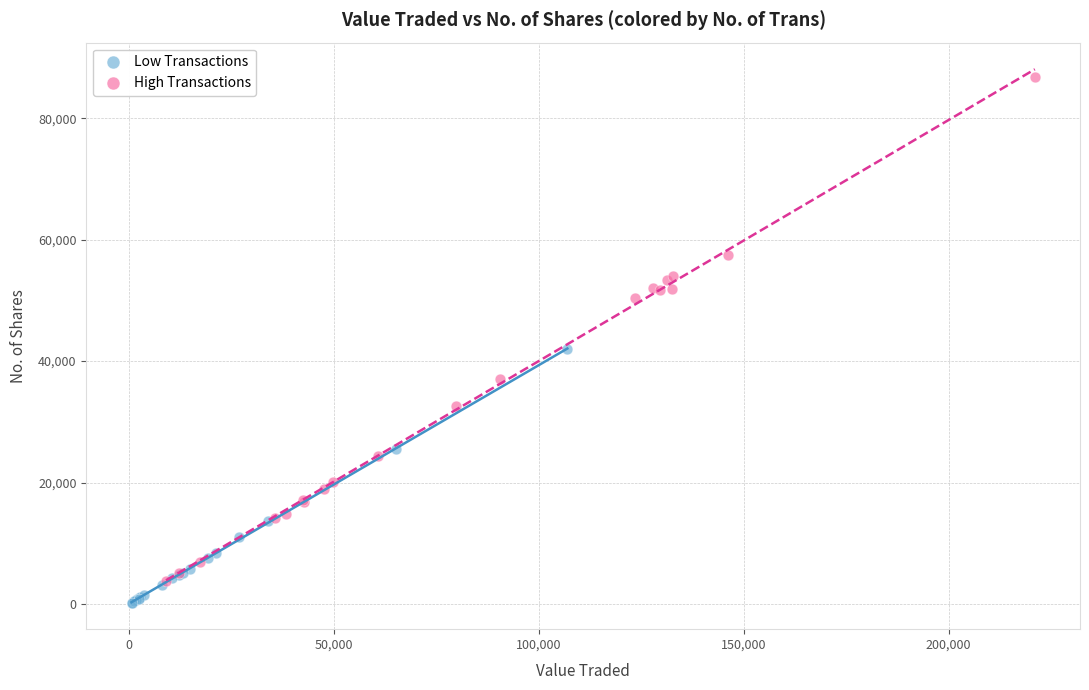

What are all the series names shown in the legend?

Low Transactions, High Transactions